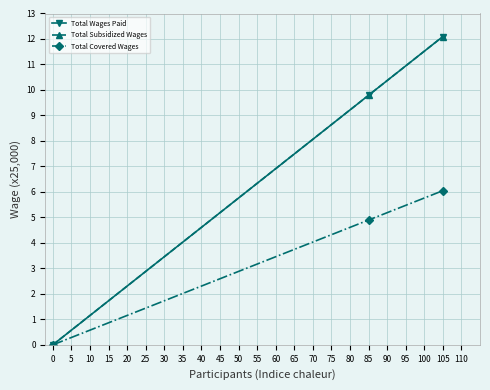

Reading left to right, list all the values displayed in this chart.

Total Wages Paid: 0.0	9.8	12.1
Total Subsidized Wages: 0.0	9.8	12.1
Total Covered Wages: 0.0	4.9	6.0